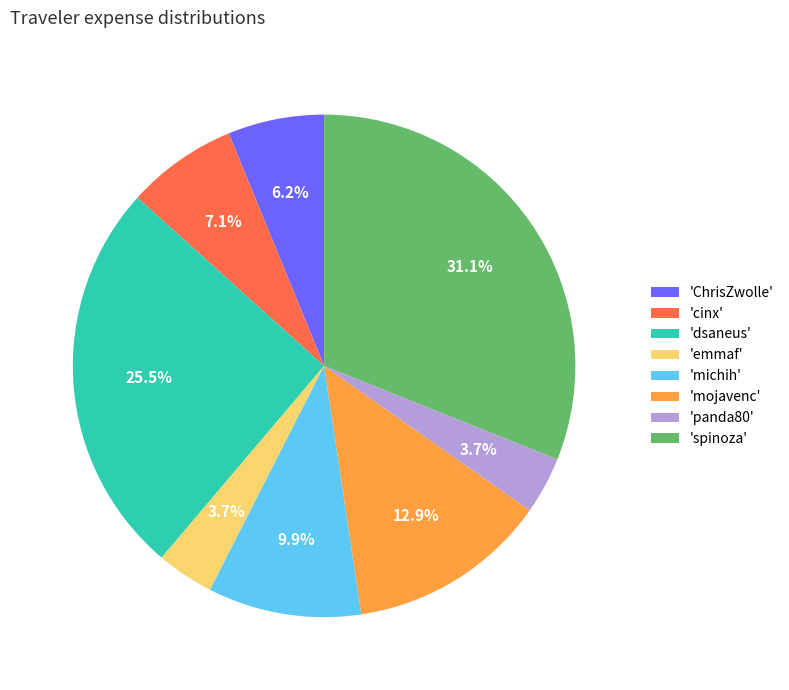

To the nearest percent, what is the difference between the largest and smallest slice percentages?

27%